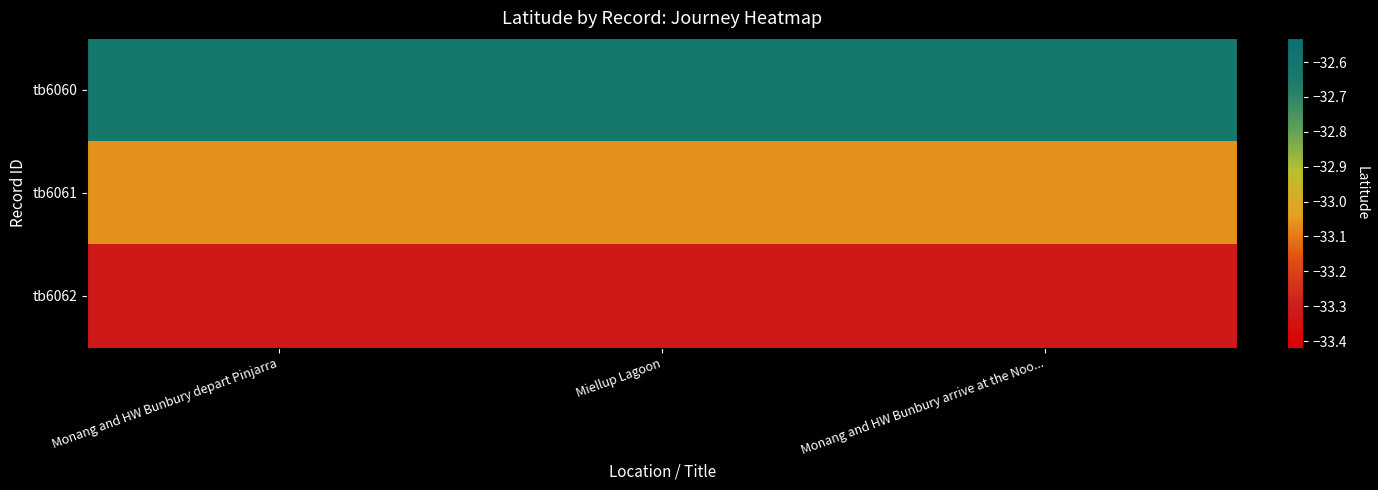

What is the difference between the highest and lowest values at Monang and HW Bunbury arrive at the Noo...?

0.7